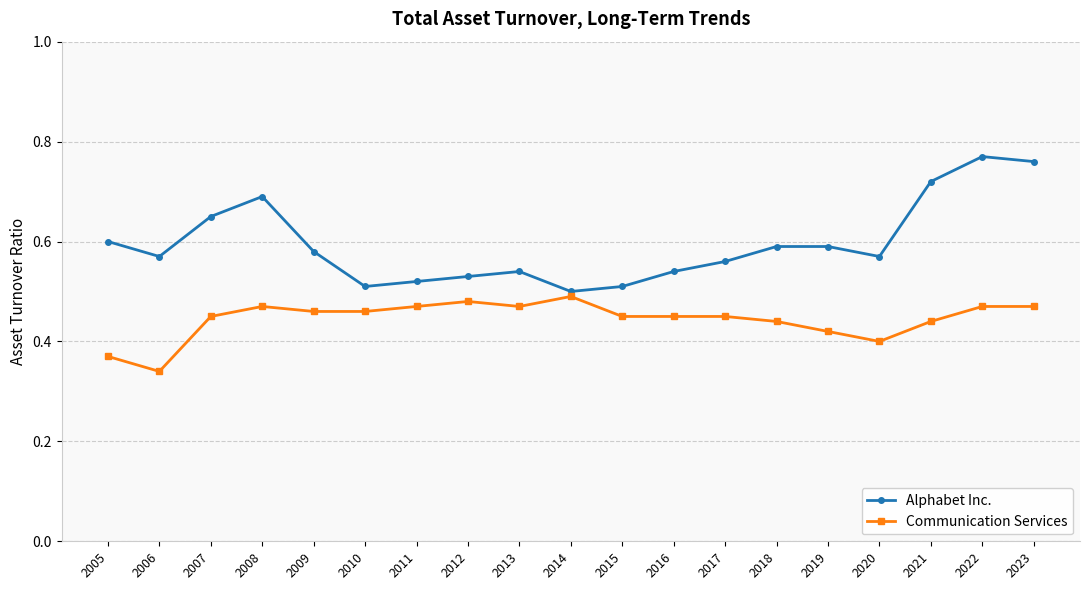

Is the value of Communication Services at 2020 greater than the value of Alphabet Inc. at 2015?

No